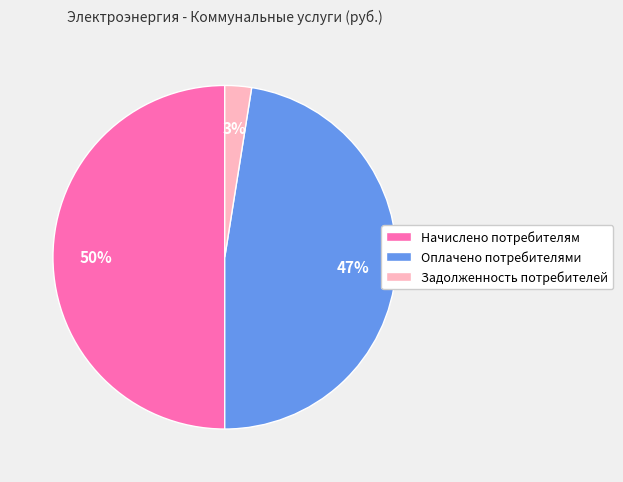

How many segments does this pie chart have?

3